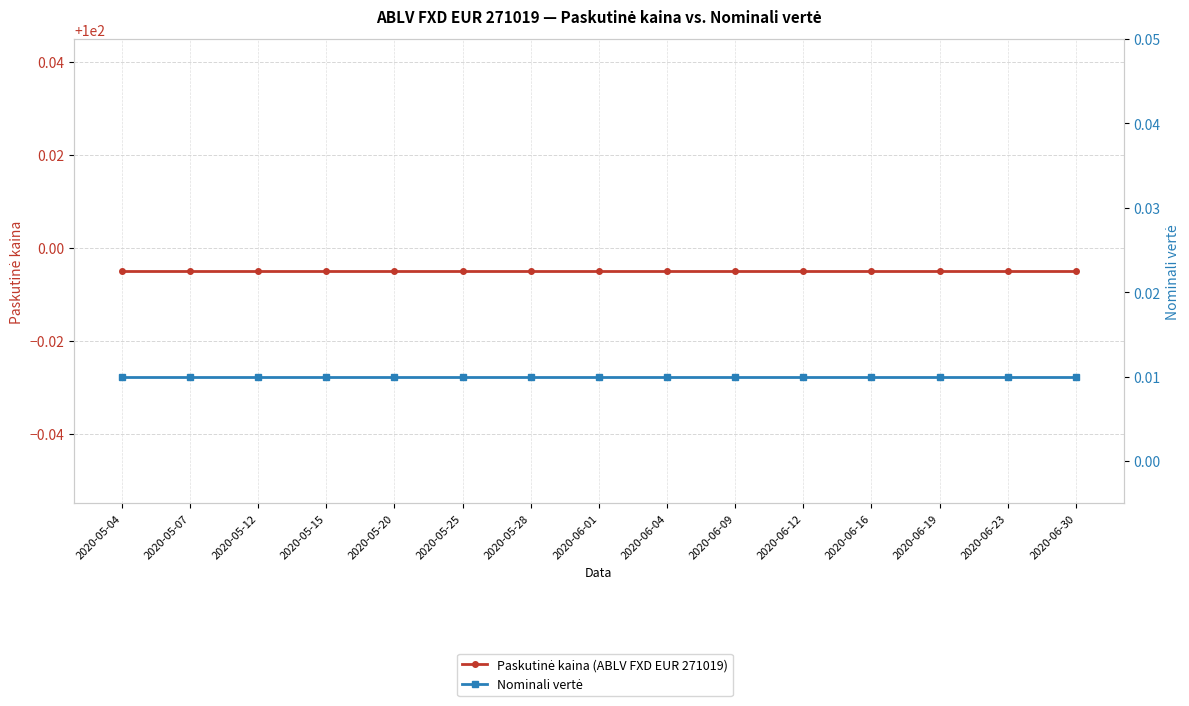

Which series has the largest total across all categories?

Paskutinė kaina (ABLV FXD EUR 271019)